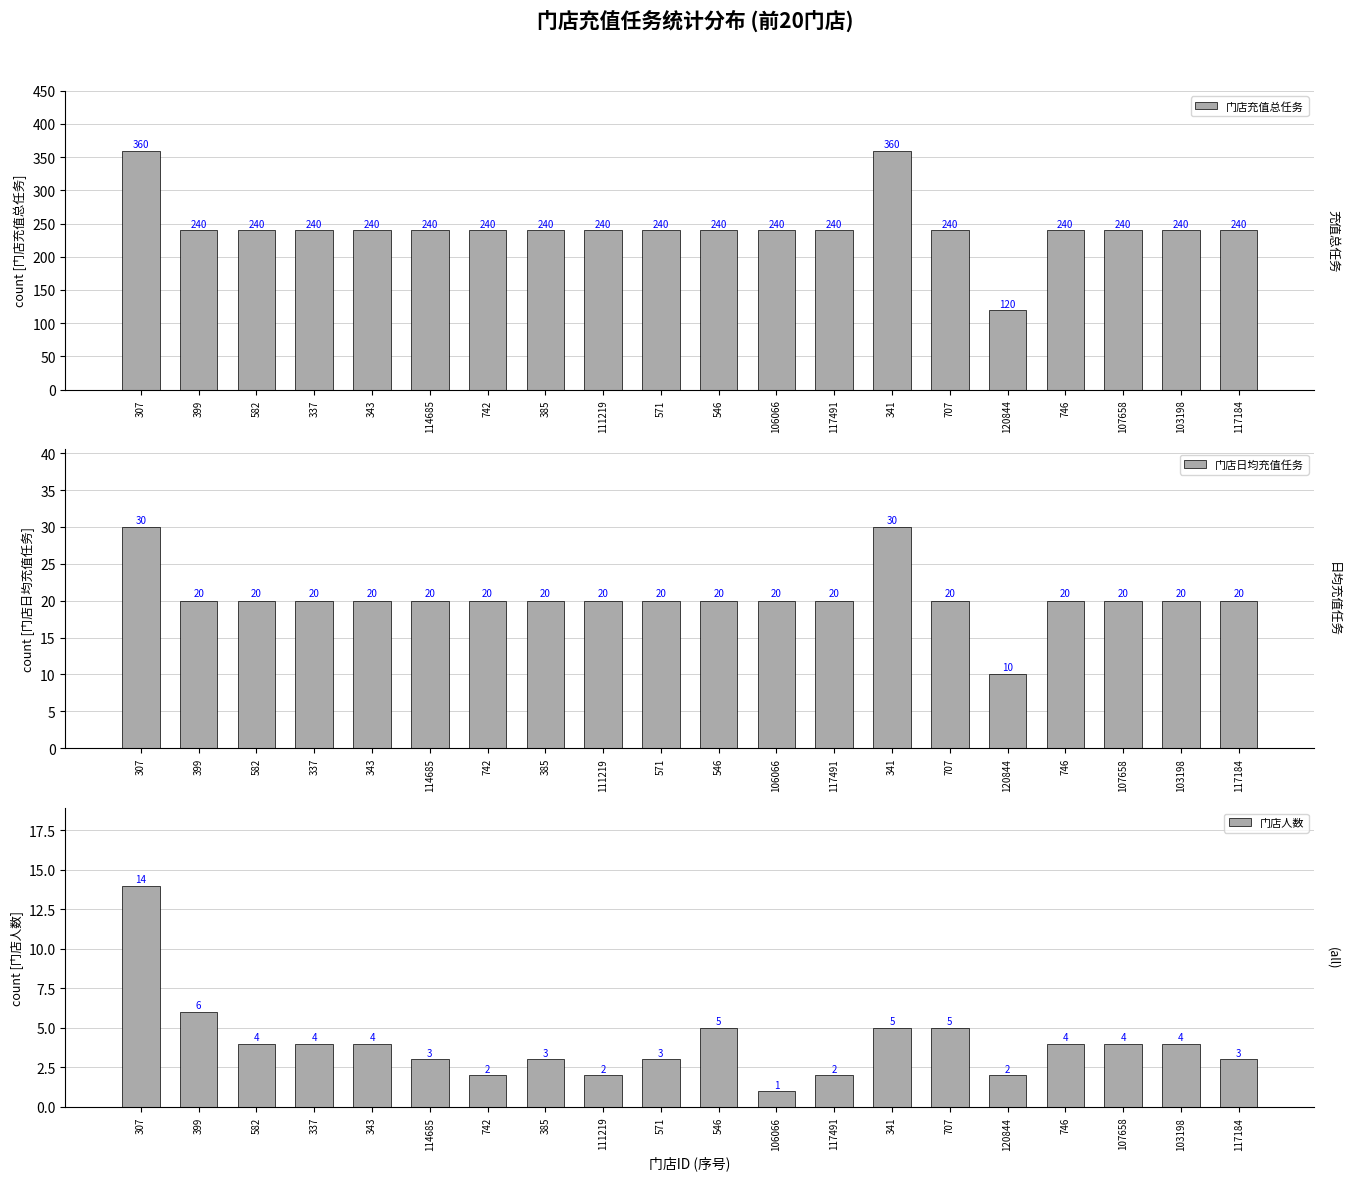

How many series are shown in this chart?

3